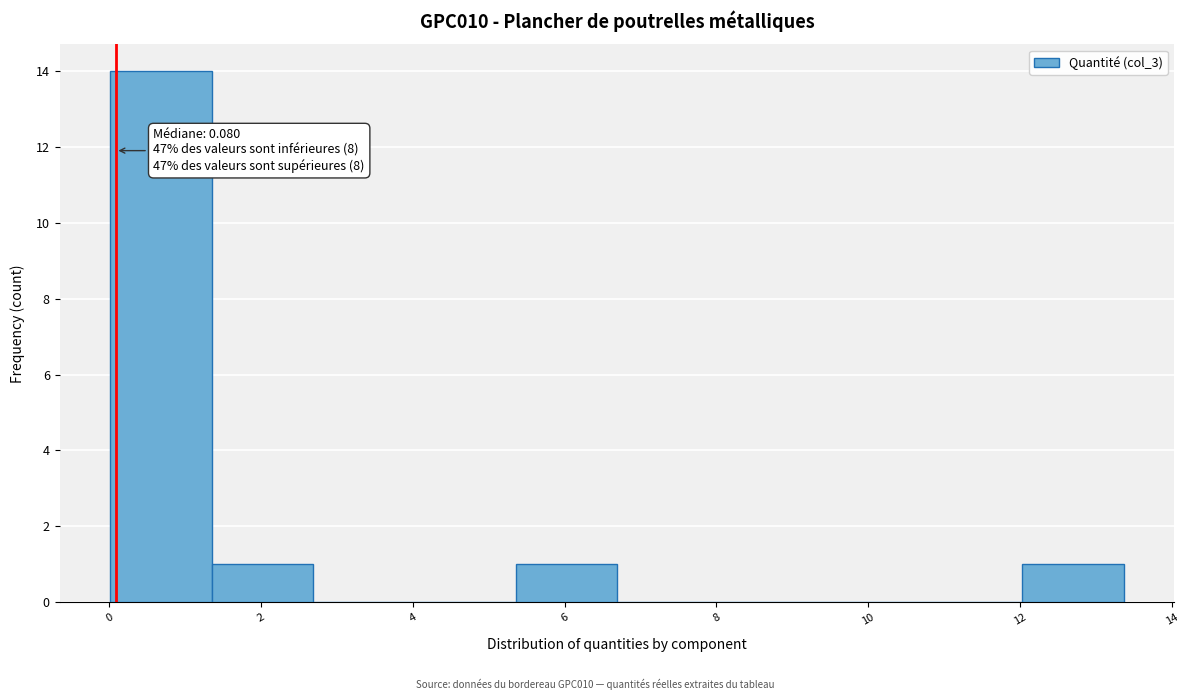

Over which range of the x-axis is the bar tallest?

0.0 to 1.4